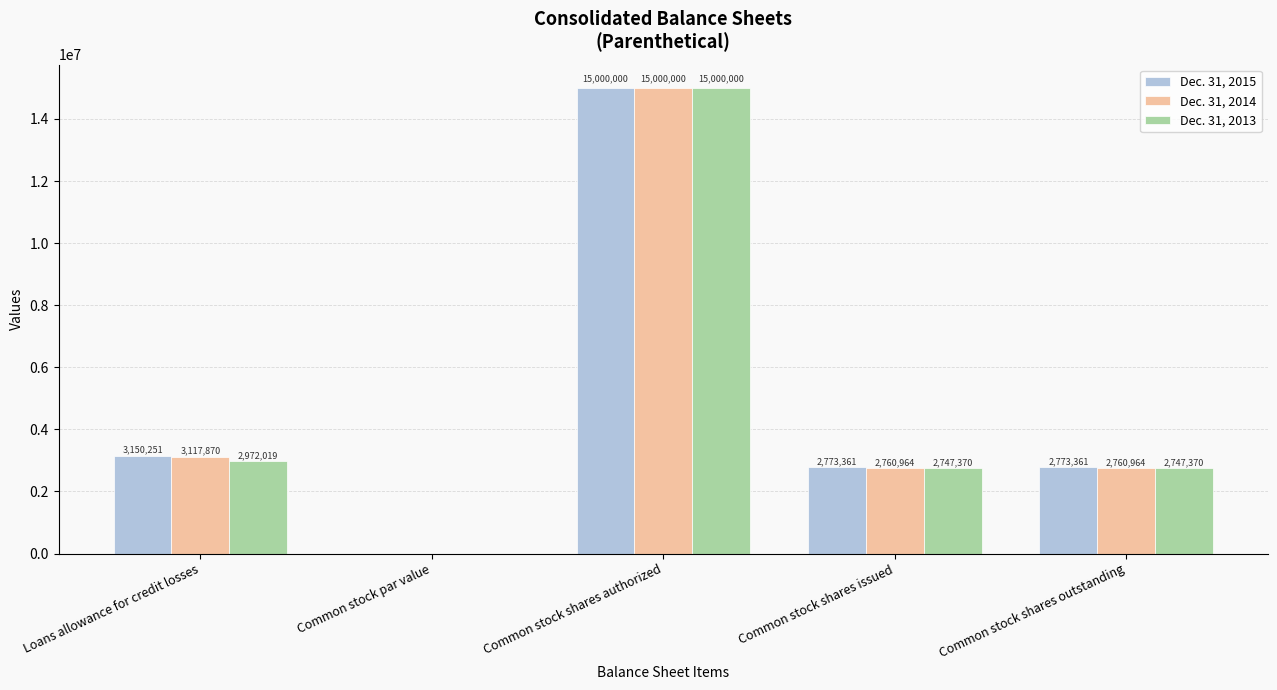

What is the sum of the Dec. 31, 2013 values at Loans allowance for credit losses and Common stock par value?

2972020